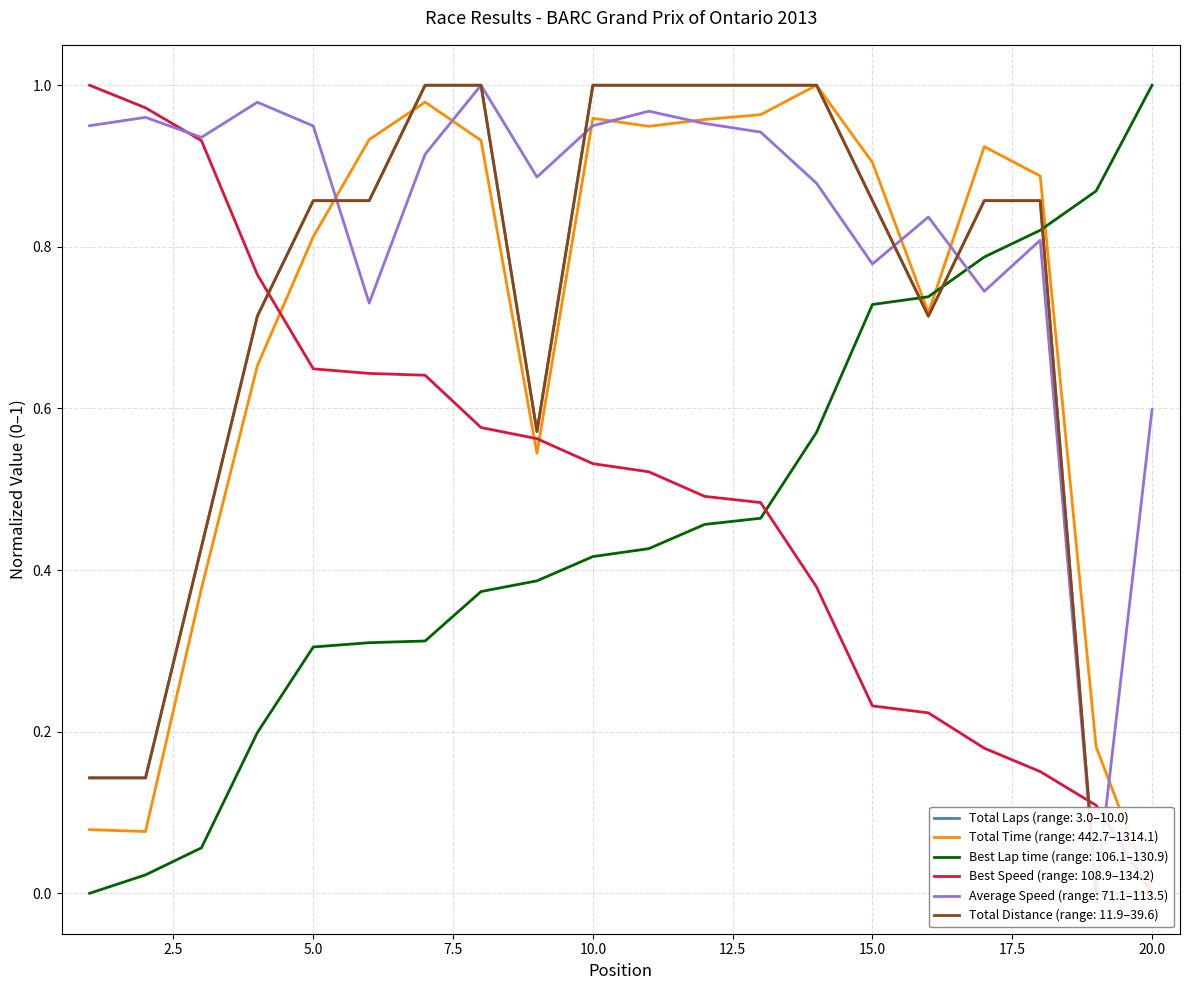

Reading left to right, list all the values displayed in this chart.

Total Laps: 1=0.1	2=0.1	3=0.4	4=0.7	5=0.9	6=0.9	7=1.0	8=1.0	9=0.6	10=1.0	11=1.0	12=1.0	13=1.0	14=1.0	15=0.9	16=0.7	17=0.9	18=0.9	19=0.0	20=0.0
Total Time: 1=0.1	2=0.1	3=0.4	4=0.7	5=0.8	6=0.9	7=1.0	8=0.9	9=0.5	10=1.0	11=0.9	12=1.0	13=1.0	14=1.0	15=0.9	16=0.7	17=0.9	18=0.9	19=0.2	20=0.0
Best Lap time: 1=0.0	2=0.0	3=0.1	4=0.2	5=0.3	6=0.3	7=0.3	8=0.4	9=0.4	10=0.4	11=0.4	12=0.5	13=0.5	14=0.6	15=0.7	16=0.7	17=0.8	18=0.8	19=0.9	20=1.0
Best Speed: 1=1.0	2=1.0	3=0.9	4=0.8	5=0.6	6=0.6	7=0.6	8=0.6	9=0.6	10=0.5	11=0.5	12=0.5	13=0.5	14=0.4	15=0.2	16=0.2	17=0.2	18=0.2	19=0.1	20=0.0
Average Speed: 1=0.9	2=1.0	3=0.9	4=1.0	5=0.9	6=0.7	7=0.9	8=1.0	9=0.9	10=0.9	11=1.0	12=1.0	13=0.9	14=0.9	15=0.8	16=0.8	17=0.7	18=0.8	19=0.0	20=0.6
Total Distance: 1=0.1	2=0.1	3=0.4	4=0.7	5=0.9	6=0.9	7=1.0	8=1.0	9=0.6	10=1.0	11=1.0	12=1.0	13=1.0	14=1.0	15=0.9	16=0.7	17=0.9	18=0.9	19=0.0	20=0.0